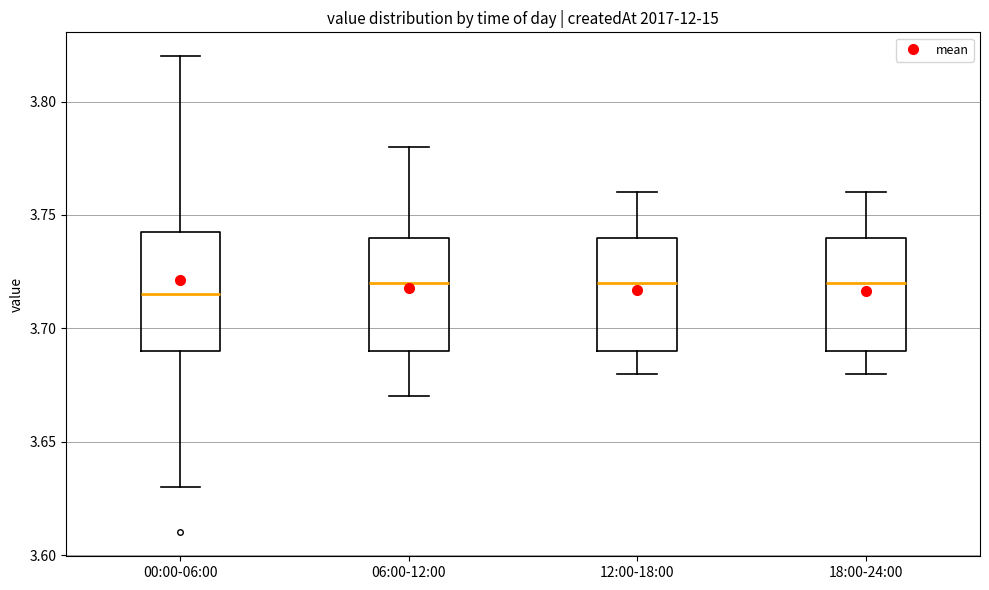

Reading left to right, read every box against the y-axis: the position of its median line, the range the box covers, and the ends of its whiskers. The values are not printed on the chart, so give them approximately, as read against the axis.

00:00-06:00: median 3.715, box 3.690 to 3.745, whiskers 3.630 to 3.820
06:00-12:00: median 3.720, box 3.690 to 3.740, whiskers 3.670 to 3.780
12:00-18:00: median 3.720, box 3.690 to 3.740, whiskers 3.680 to 3.760
18:00-24:00: median 3.720, box 3.690 to 3.740, whiskers 3.680 to 3.760